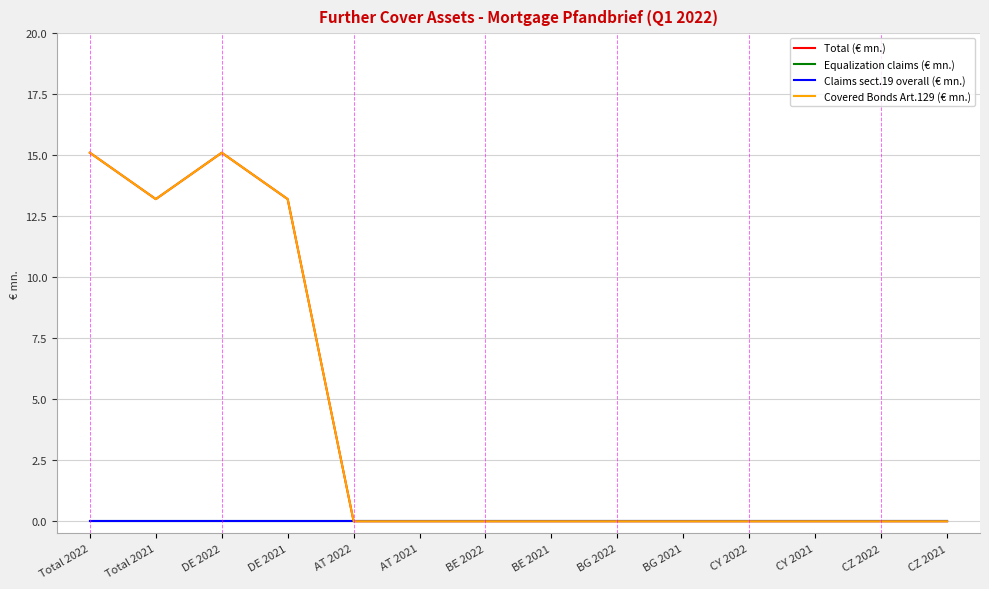

True or false: Claims sect.19 overall (€ mn.) and Covered Bonds Art.129 (€ mn.) cross at least once.

False